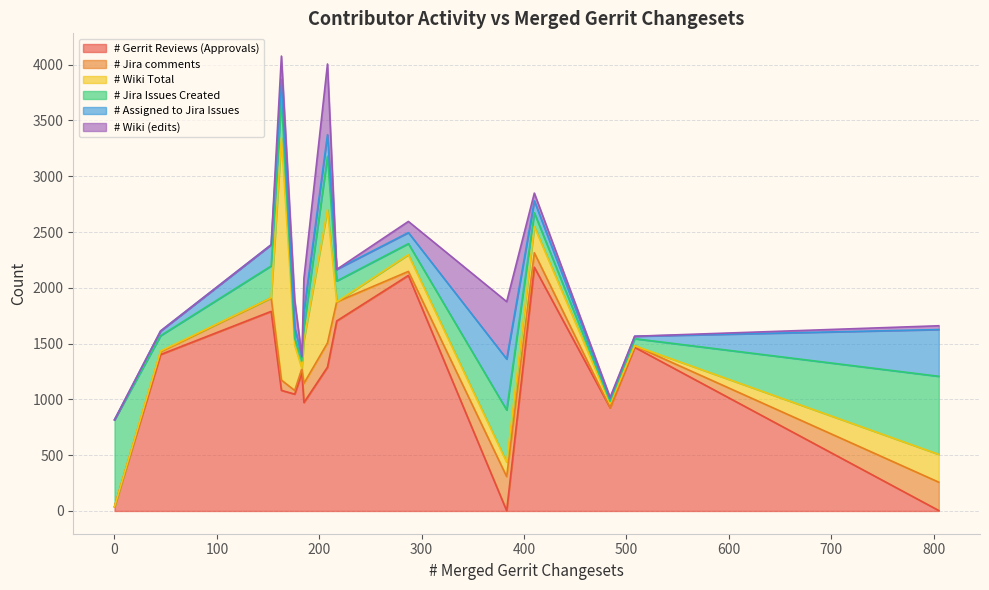

At which category is the sum across all series the highest?

163